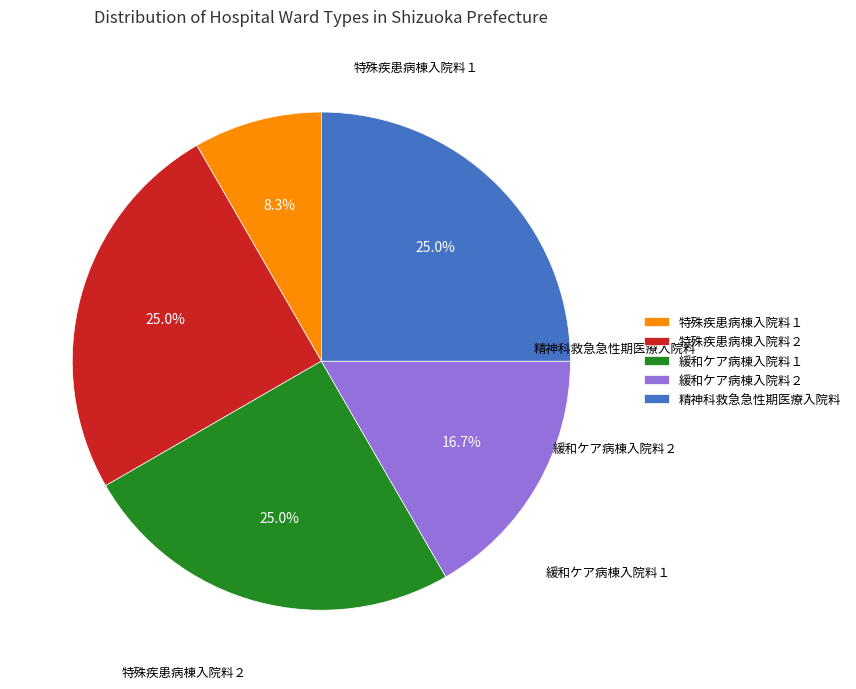

To the nearest percent, what is the difference between the 緩和ケア病棟入院料１ and 緩和ケア病棟入院料２ slice percentages?

8%